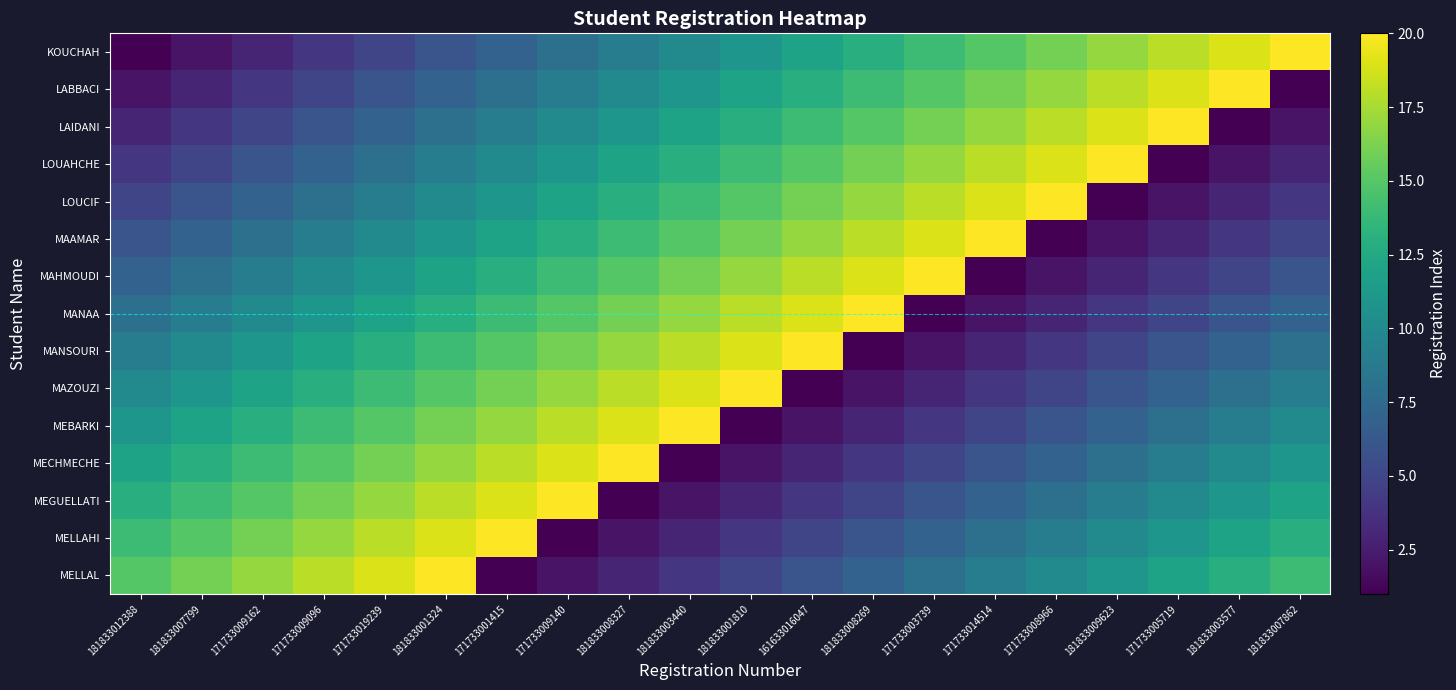

Reading left to right, what are all the values shown in this chart?

KOUCHAH: 181833012388=1	181833007799=2	171733009162=3	171733009096=4	171733019239=5	181833001324=6	171733001415=7	171733009140=8	181833008327=9	181833003440=10	181833001810=11	161633016047=12	181833008269=13	171733003739=14	171733014514=15	171733008966=16	181833009623=17	171733005719=18	181833003577=19	181833007862=20
LABBACI: 181833012388=2	181833007799=3	171733009162=4	171733009096=5	171733019239=6	181833001324=7	171733001415=8	171733009140=9	181833008327=10	181833003440=11	181833001810=12	161633016047=13	181833008269=14	171733003739=15	171733014514=16	171733008966=17	181833009623=18	171733005719=19	181833003577=20	181833007862=1
LAIDANI: 181833012388=3	181833007799=4	171733009162=5	171733009096=6	171733019239=7	181833001324=8	171733001415=9	171733009140=10	181833008327=11	181833003440=12	181833001810=13	161633016047=14	181833008269=15	171733003739=16	171733014514=17	171733008966=18	181833009623=19	171733005719=20	181833003577=1	181833007862=2
LOUAHCHE: 181833012388=4	181833007799=5	171733009162=6	171733009096=7	171733019239=8	181833001324=9	171733001415=10	171733009140=11	181833008327=12	181833003440=13	181833001810=14	161633016047=15	181833008269=16	171733003739=17	171733014514=18	171733008966=19	181833009623=20	171733005719=1	181833003577=2	181833007862=3
LOUCIF: 181833012388=5	181833007799=6	171733009162=7	171733009096=8	171733019239=9	181833001324=10	171733001415=11	171733009140=12	181833008327=13	181833003440=14	181833001810=15	161633016047=16	181833008269=17	171733003739=18	171733014514=19	171733008966=20	181833009623=1	171733005719=2	181833003577=3	181833007862=4
MAAMAR: 181833012388=6	181833007799=7	171733009162=8	171733009096=9	171733019239=10	181833001324=11	171733001415=12	171733009140=13	181833008327=14	181833003440=15	181833001810=16	161633016047=17	181833008269=18	171733003739=19	171733014514=20	171733008966=1	181833009623=2	171733005719=3	181833003577=4	181833007862=5
MAHMOUDI: 181833012388=7	181833007799=8	171733009162=9	171733009096=10	171733019239=11	181833001324=12	171733001415=13	171733009140=14	181833008327=15	181833003440=16	181833001810=17	161633016047=18	181833008269=19	171733003739=20	171733014514=1	171733008966=2	181833009623=3	171733005719=4	181833003577=5	181833007862=6
MANAA: 181833012388=8	181833007799=9	171733009162=10	171733009096=11	171733019239=12	181833001324=13	171733001415=14	171733009140=15	181833008327=16	181833003440=17	181833001810=18	161633016047=19	181833008269=20	171733003739=1	171733014514=2	171733008966=3	181833009623=4	171733005719=5	181833003577=6	181833007862=7
MANSOURI: 181833012388=9	181833007799=10	171733009162=11	171733009096=12	171733019239=13	181833001324=14	171733001415=15	171733009140=16	181833008327=17	181833003440=18	181833001810=19	161633016047=20	181833008269=1	171733003739=2	171733014514=3	171733008966=4	181833009623=5	171733005719=6	181833003577=7	181833007862=8
MAZOUZI: 181833012388=10	181833007799=11	171733009162=12	171733009096=13	171733019239=14	181833001324=15	171733001415=16	171733009140=17	181833008327=18	181833003440=19	181833001810=20	161633016047=1	181833008269=2	171733003739=3	171733014514=4	171733008966=5	181833009623=6	171733005719=7	181833003577=8	181833007862=9
MEBARKI: 181833012388=11	181833007799=12	171733009162=13	171733009096=14	171733019239=15	181833001324=16	171733001415=17	171733009140=18	181833008327=19	181833003440=20	181833001810=1	161633016047=2	181833008269=3	171733003739=4	171733014514=5	171733008966=6	181833009623=7	171733005719=8	181833003577=9	181833007862=10
MECHMECHE: 181833012388=12	181833007799=13	171733009162=14	171733009096=15	171733019239=16	181833001324=17	171733001415=18	171733009140=19	181833008327=20	181833003440=1	181833001810=2	161633016047=3	181833008269=4	171733003739=5	171733014514=6	171733008966=7	181833009623=8	171733005719=9	181833003577=10	181833007862=11
MEGUELLATI: 181833012388=13	181833007799=14	171733009162=15	171733009096=16	171733019239=17	181833001324=18	171733001415=19	171733009140=20	181833008327=1	181833003440=2	181833001810=3	161633016047=4	181833008269=5	171733003739=6	171733014514=7	171733008966=8	181833009623=9	171733005719=10	181833003577=11	181833007862=12
MELLAHI: 181833012388=14	181833007799=15	171733009162=16	171733009096=17	171733019239=18	181833001324=19	171733001415=20	171733009140=1	181833008327=2	181833003440=3	181833001810=4	161633016047=5	181833008269=6	171733003739=7	171733014514=8	171733008966=9	181833009623=10	171733005719=11	181833003577=12	181833007862=13
MELLAL: 181833012388=15	181833007799=16	171733009162=17	171733009096=18	171733019239=19	181833001324=20	171733001415=1	171733009140=2	181833008327=3	181833003440=4	181833001810=5	161633016047=6	181833008269=7	171733003739=8	171733014514=9	171733008966=10	181833009623=11	171733005719=12	181833003577=13	181833007862=14